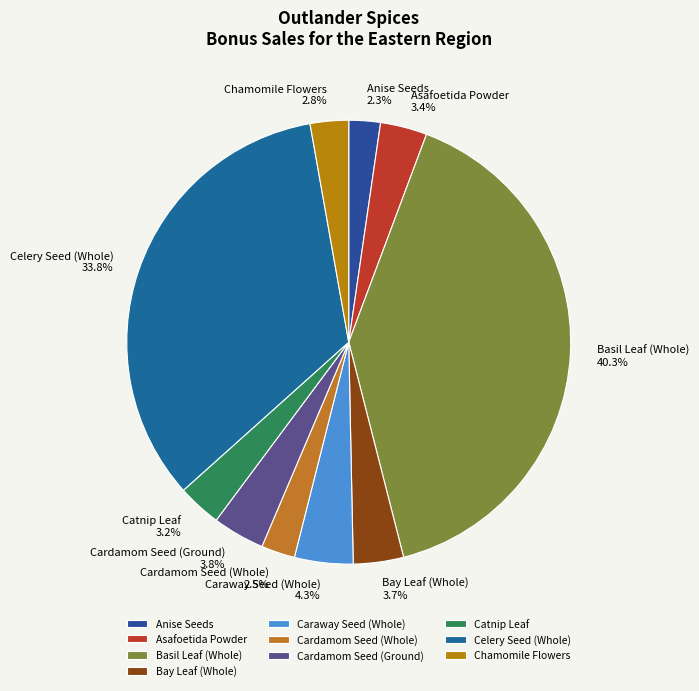

True or false: Anise Seeds accounts for 2% of the total.

True